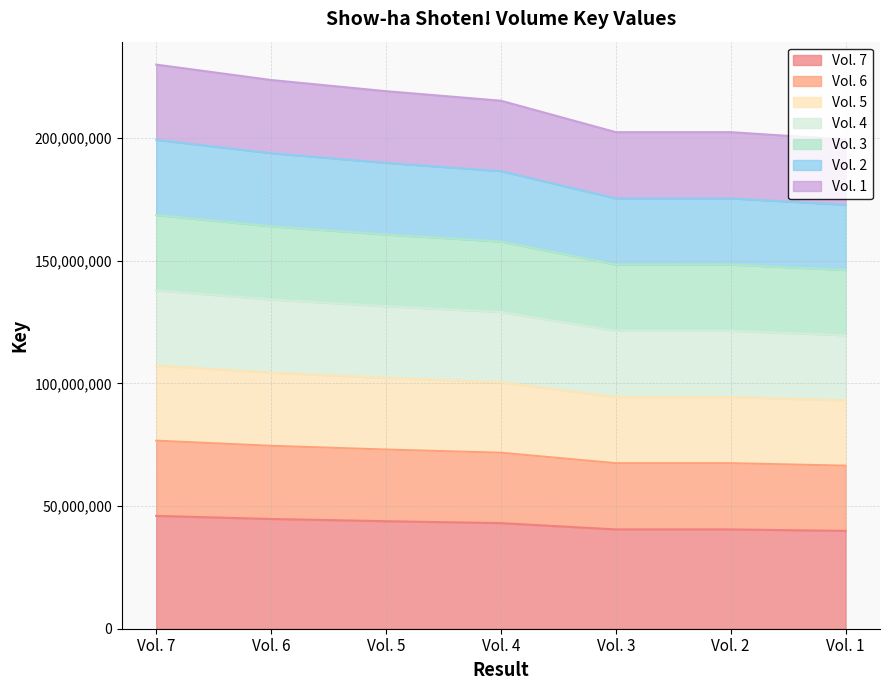

Which has a higher value, Vol. 1 or Vol. 6?

Vol. 6